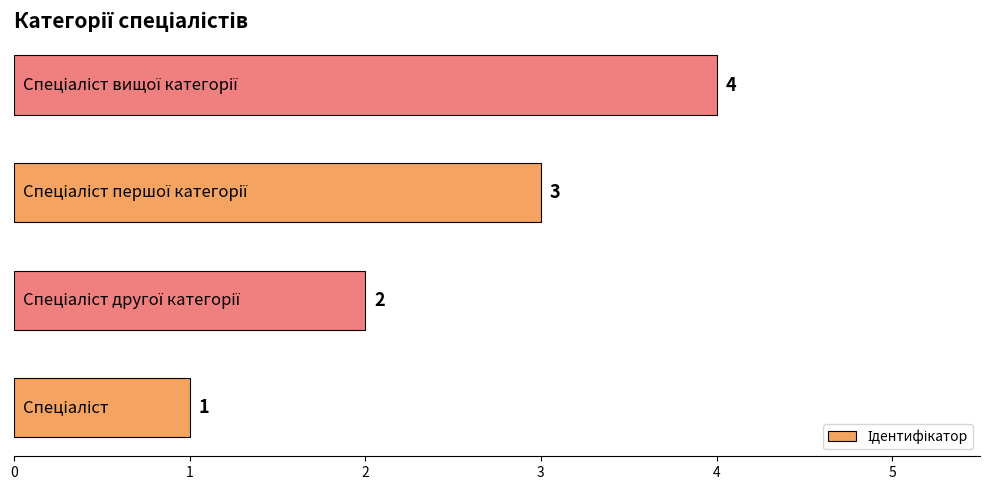

How many bars are there in total?

4